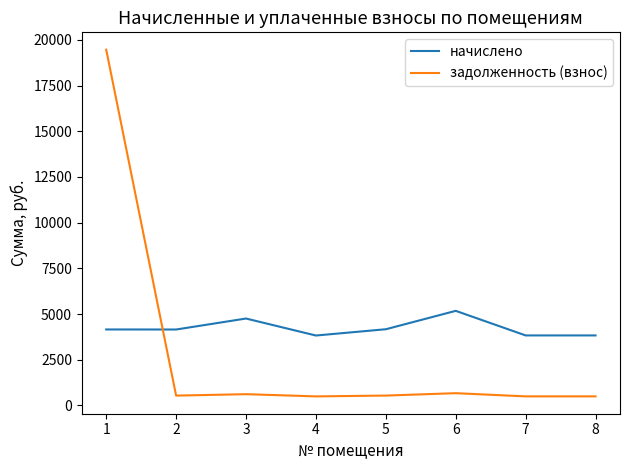

Does the chart display data point markers on the line(s)?

No